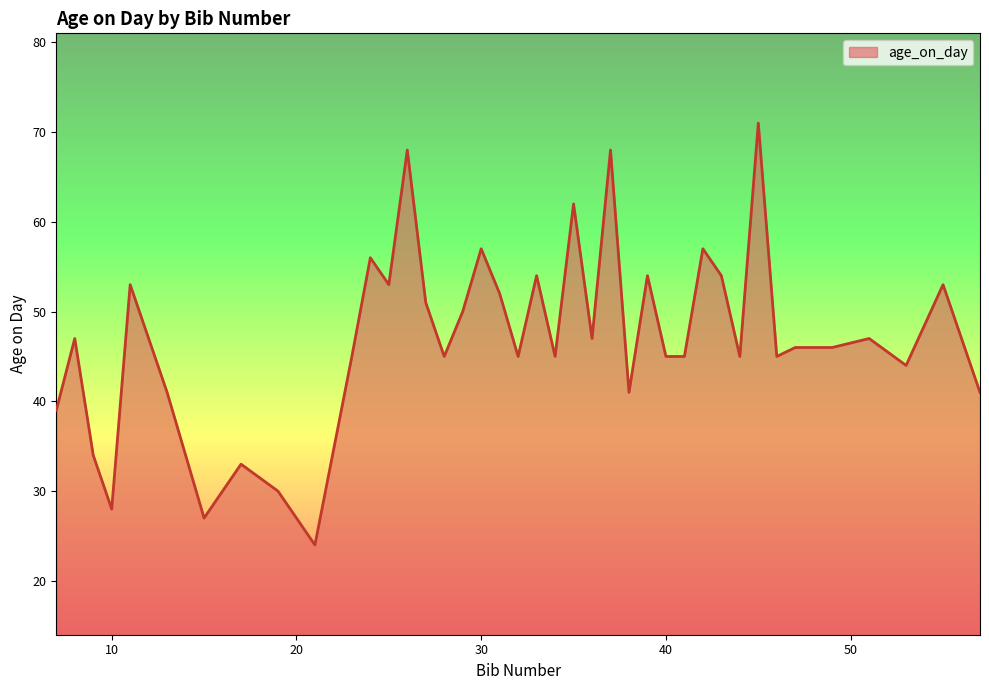

What is the smallest value displayed?

24